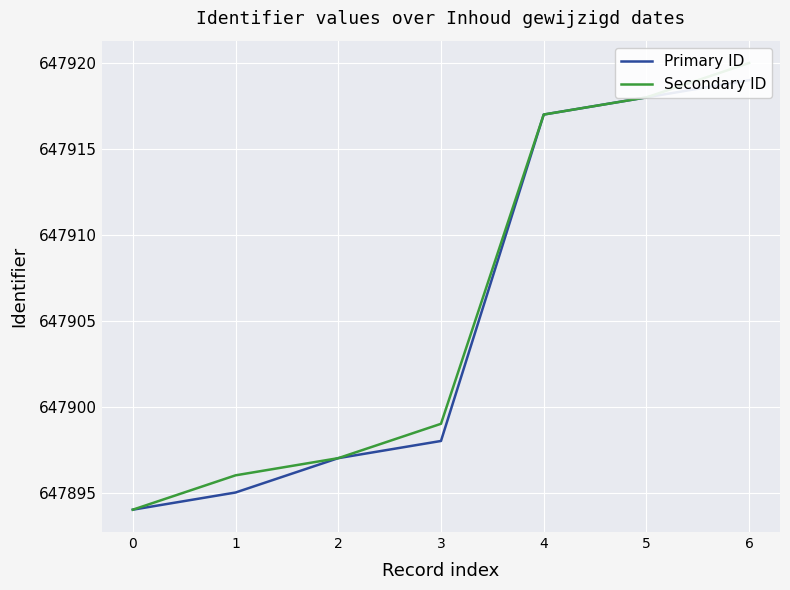

True or false: Secondary ID and Primary ID intersect in this chart.

False